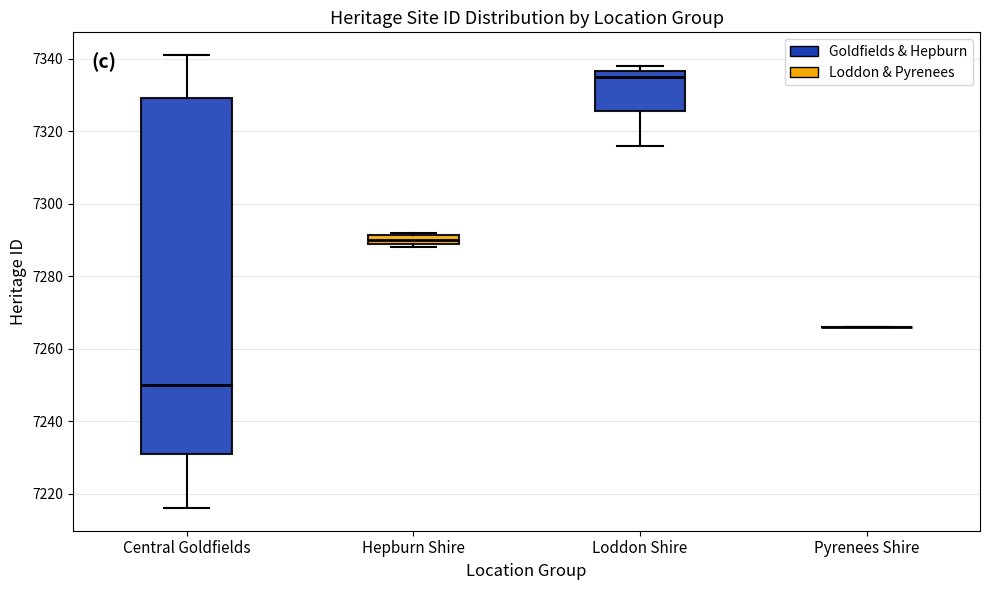

Which box is the tallest, from its lower edge to its upper edge?

Central Goldfields